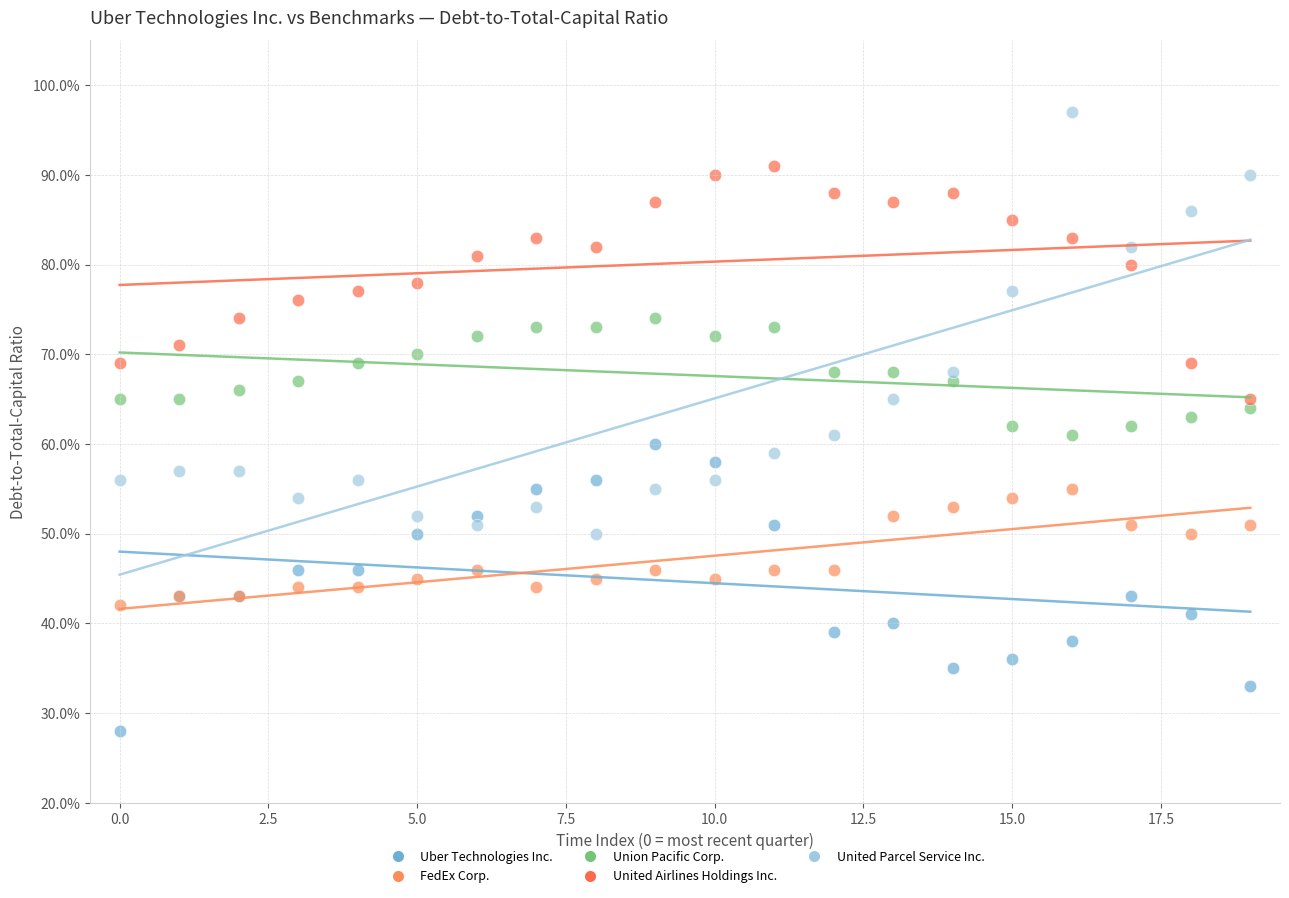

What are all the series names shown in the legend?

Uber Technologies Inc., FedEx Corp., Union Pacific Corp., United Airlines Holdings Inc., United Parcel Service Inc.